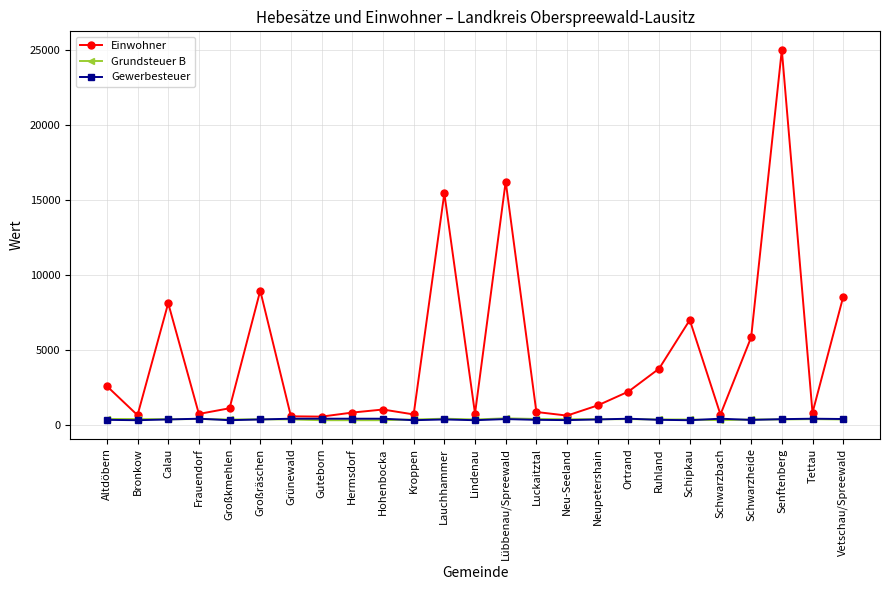

The Gewerbesteuer series shows 324 at Luckaitztal. True or false?

True